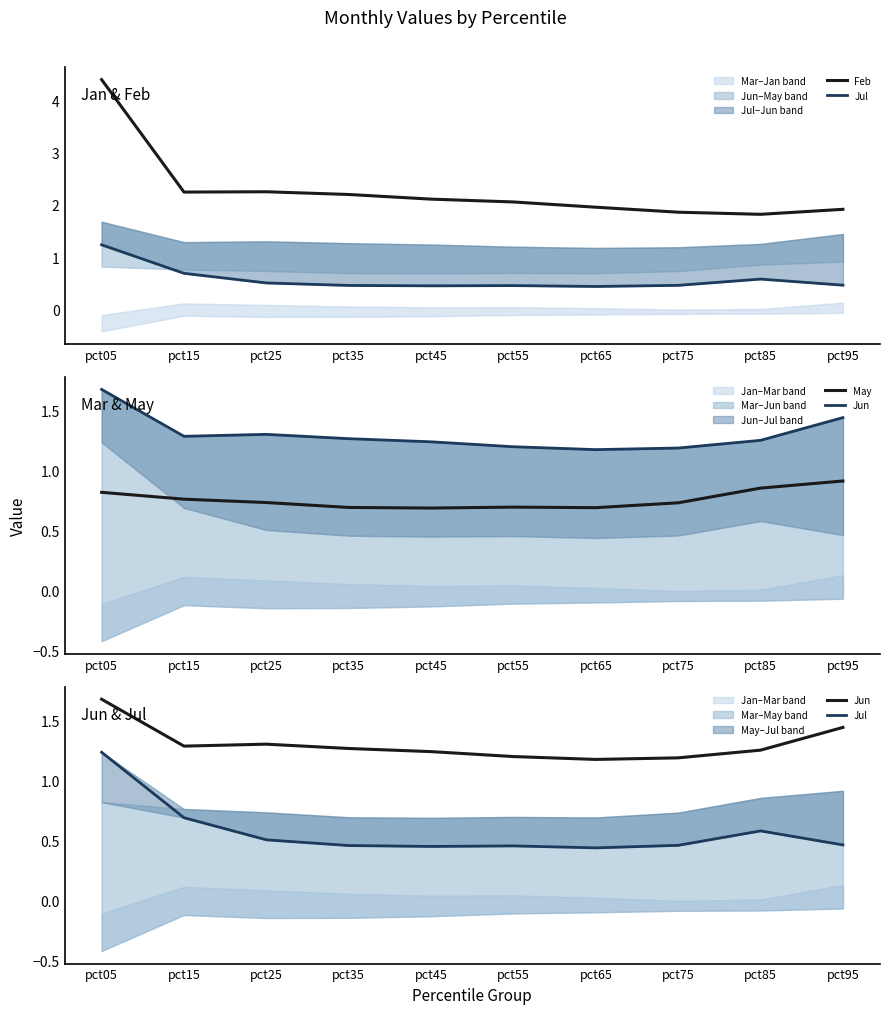

What is the difference between the highest and lowest values at pct45?

1.7